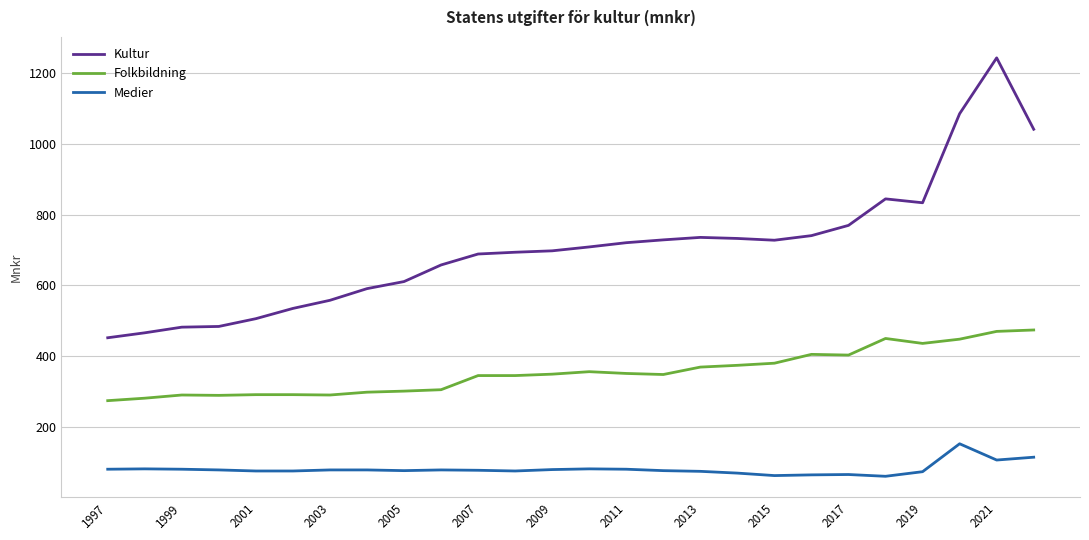

Which series has the widest spread of values?

Kultur